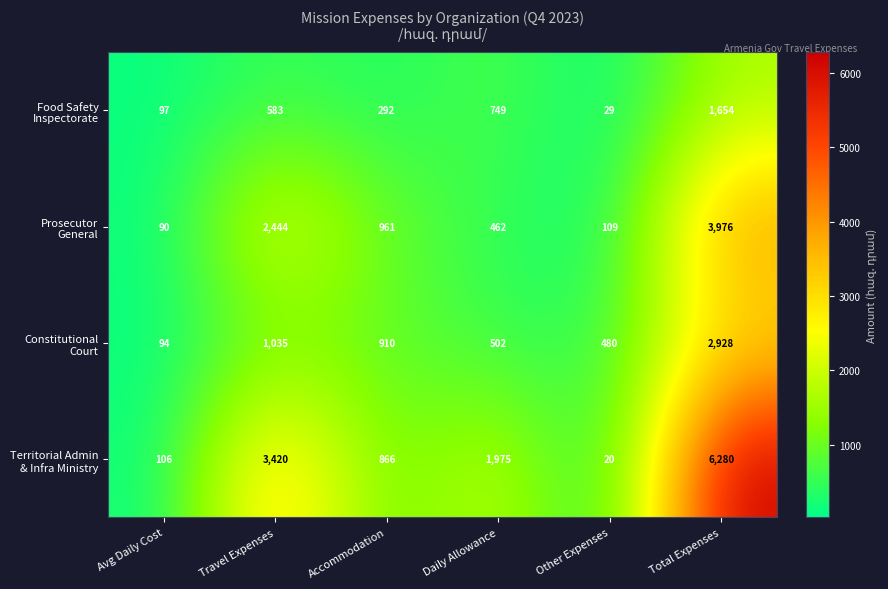

What is the spread (max minus min) of values at Travel Expenses?

2837